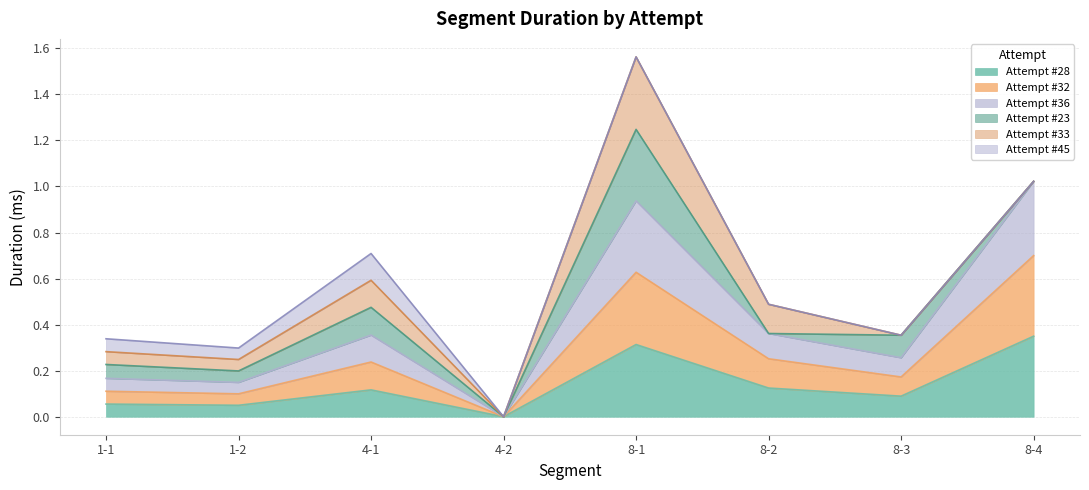

Does the chart have visible grid lines?

Yes